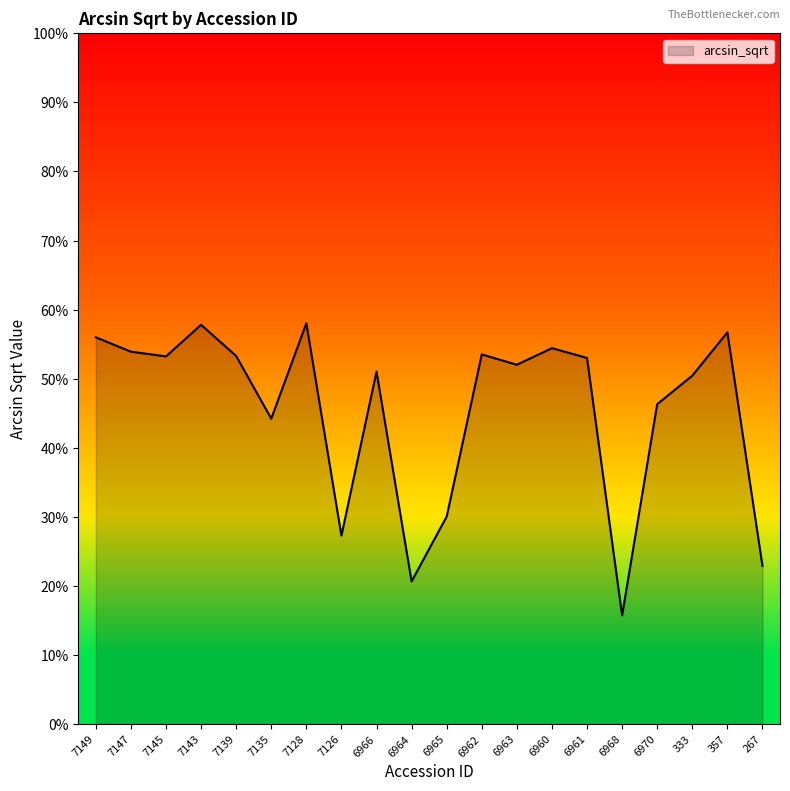

Which label corresponds to the largest value in the chart?

7128